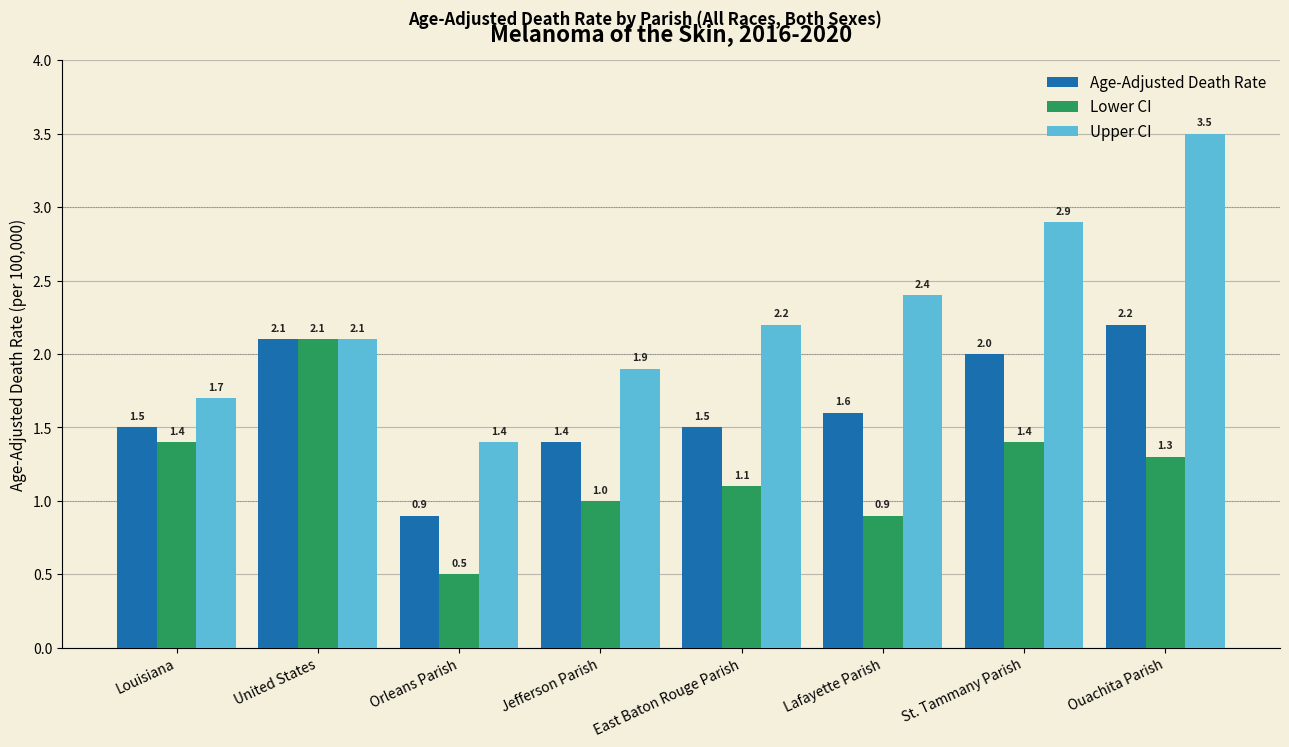

The value of Lower CI at United States is 3.2. True or false?

False